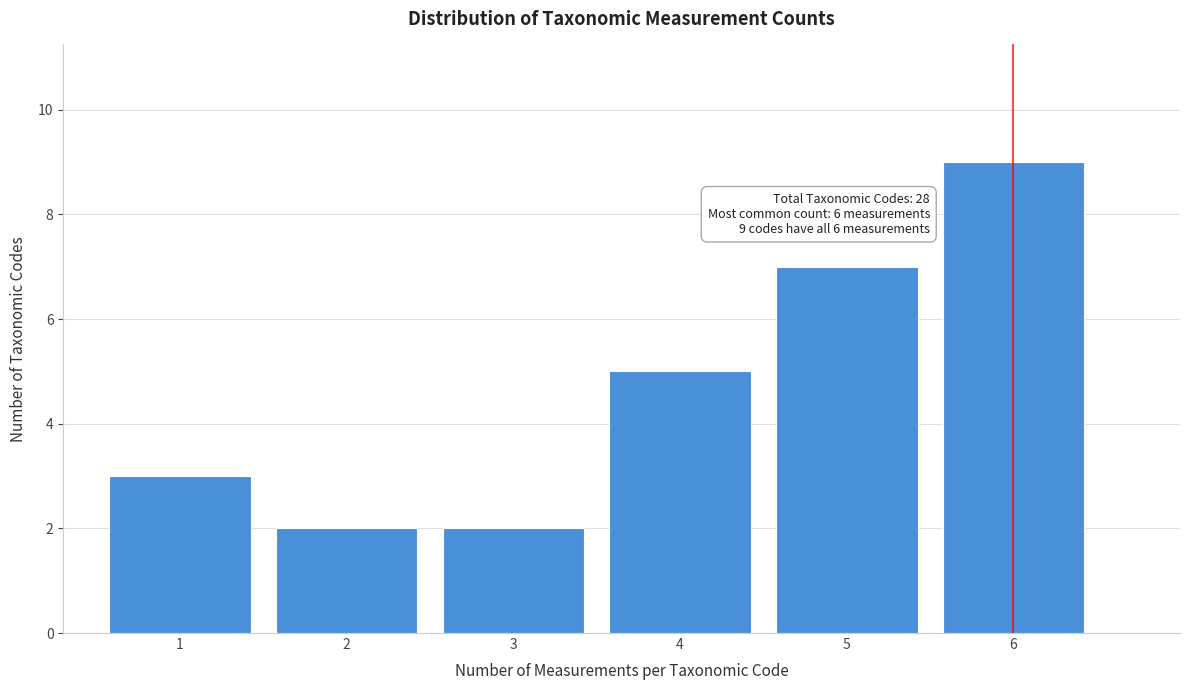

Over which range of the x-axis is the bar tallest?

5.5 to 6.5